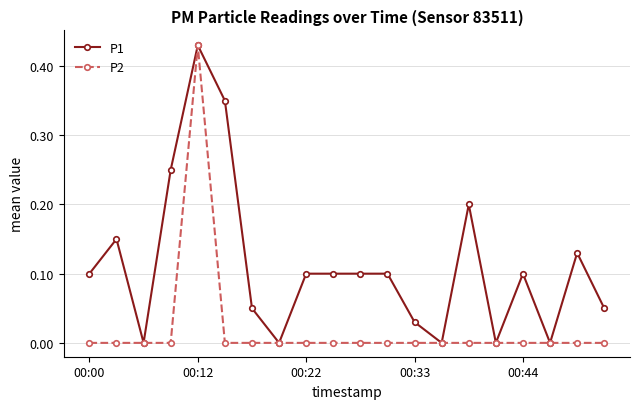

Rank the series by their average value, from highest to lowest.

P1, P2